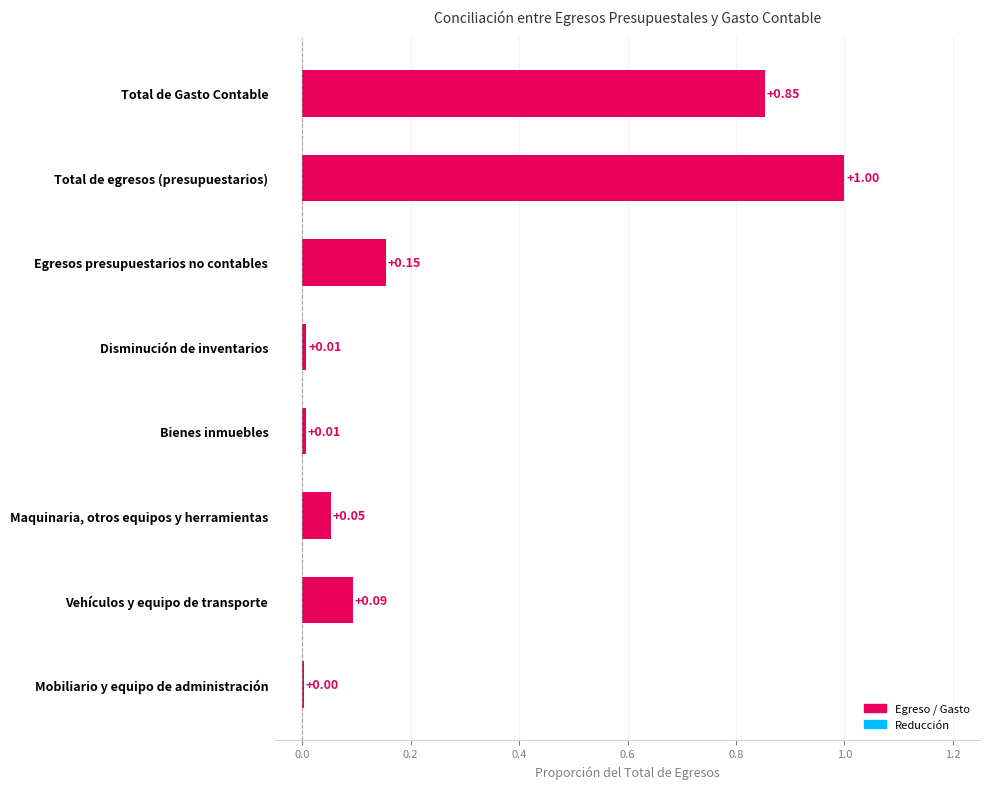

Which label corresponds to the largest value in the chart?

Total de egresos (presupuestarios)